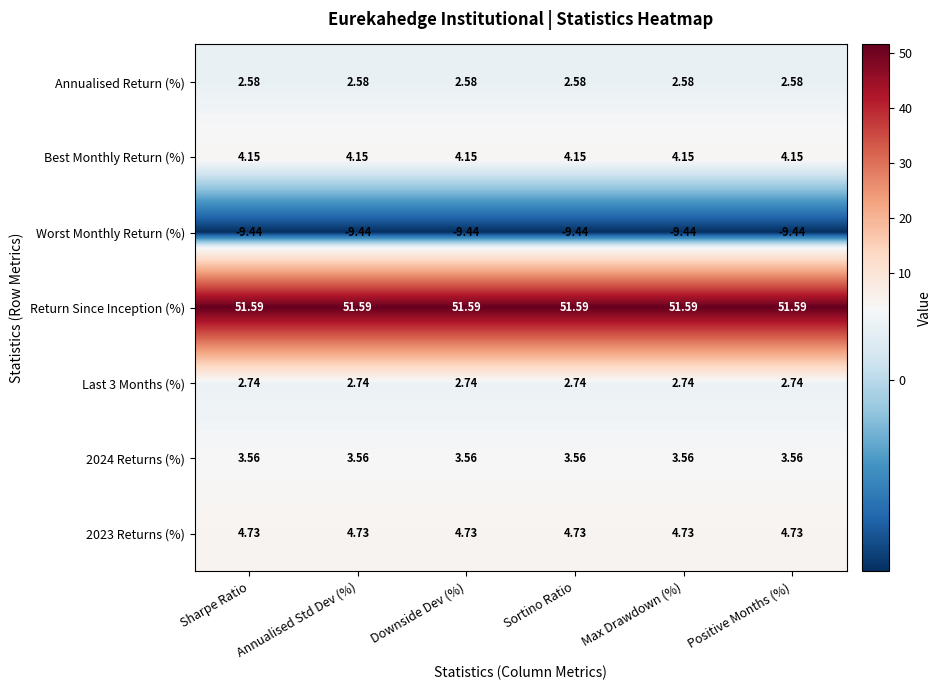

At how many categories does at least one series exceed 25?

6